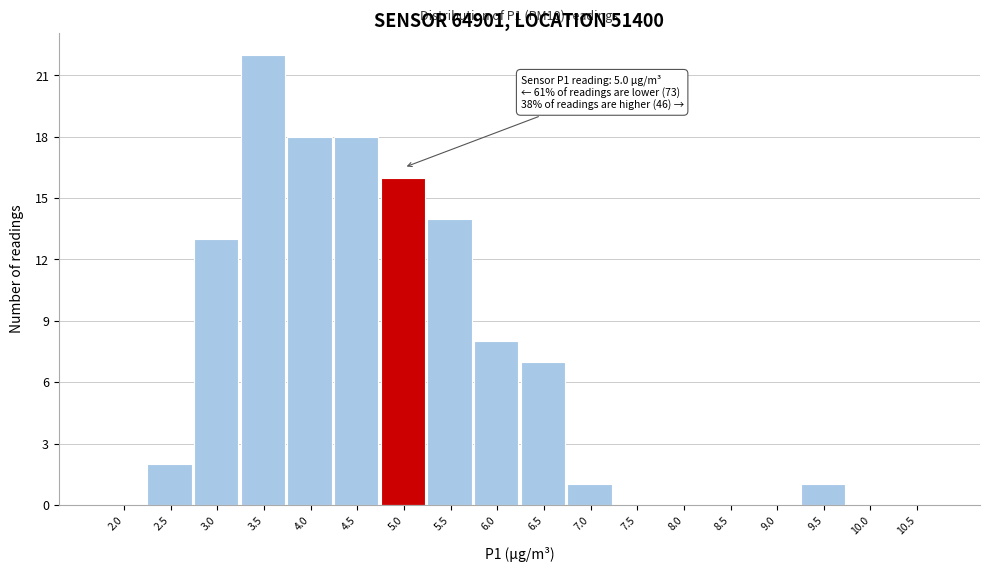

Reading left to right, transcribe all the data shown in this chart.

2.0=0	2.5=2	3.0=13	3.5=22	4.0=18	4.5=18	5.0=16	5.5=14	6.0=8	6.5=7	7.0=1	7.5=0	8.0=0	8.5=0	9.0=0	9.5=1	10.0=0	10.5=0